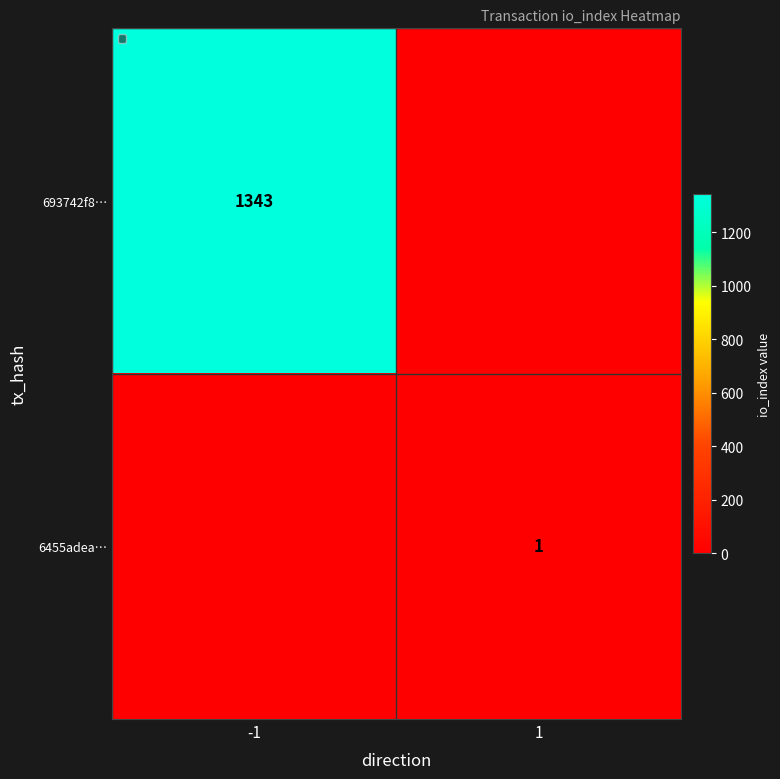

The 6455adea… series shows 1 at 1. True or false?

True